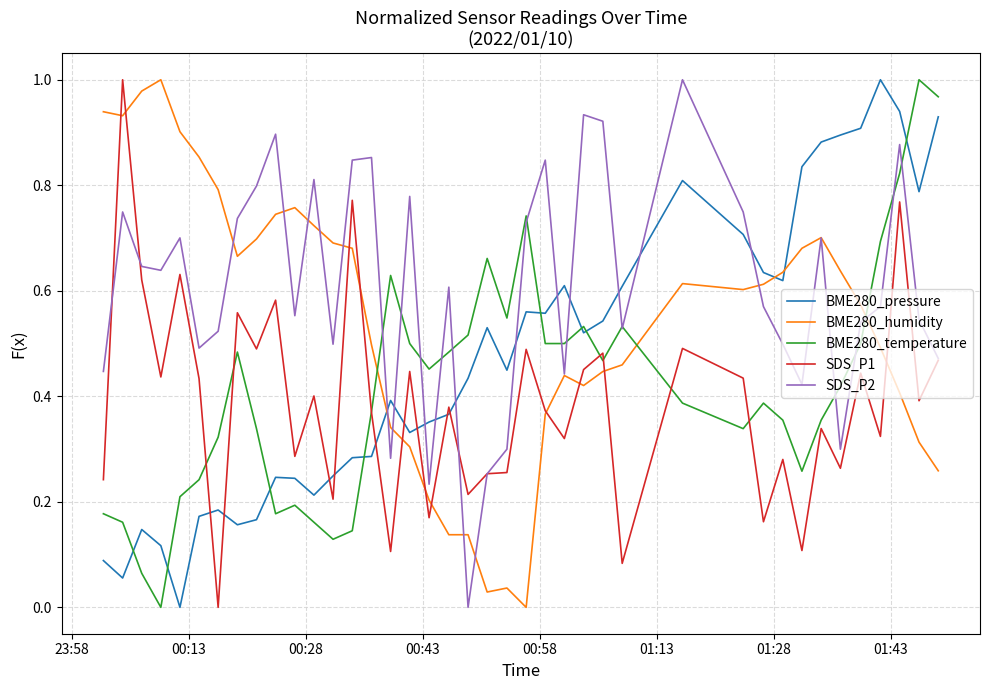

Which series has the largest total across all categories?

SDS_P2